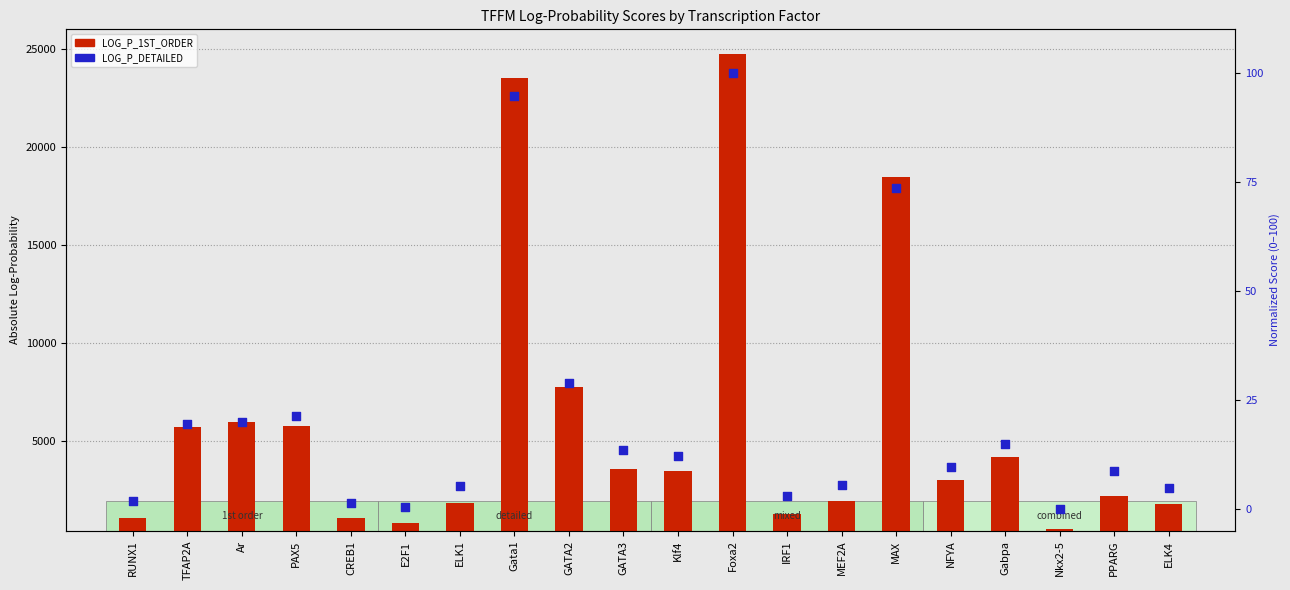

At how many categories does at least one series exceed 114?

20